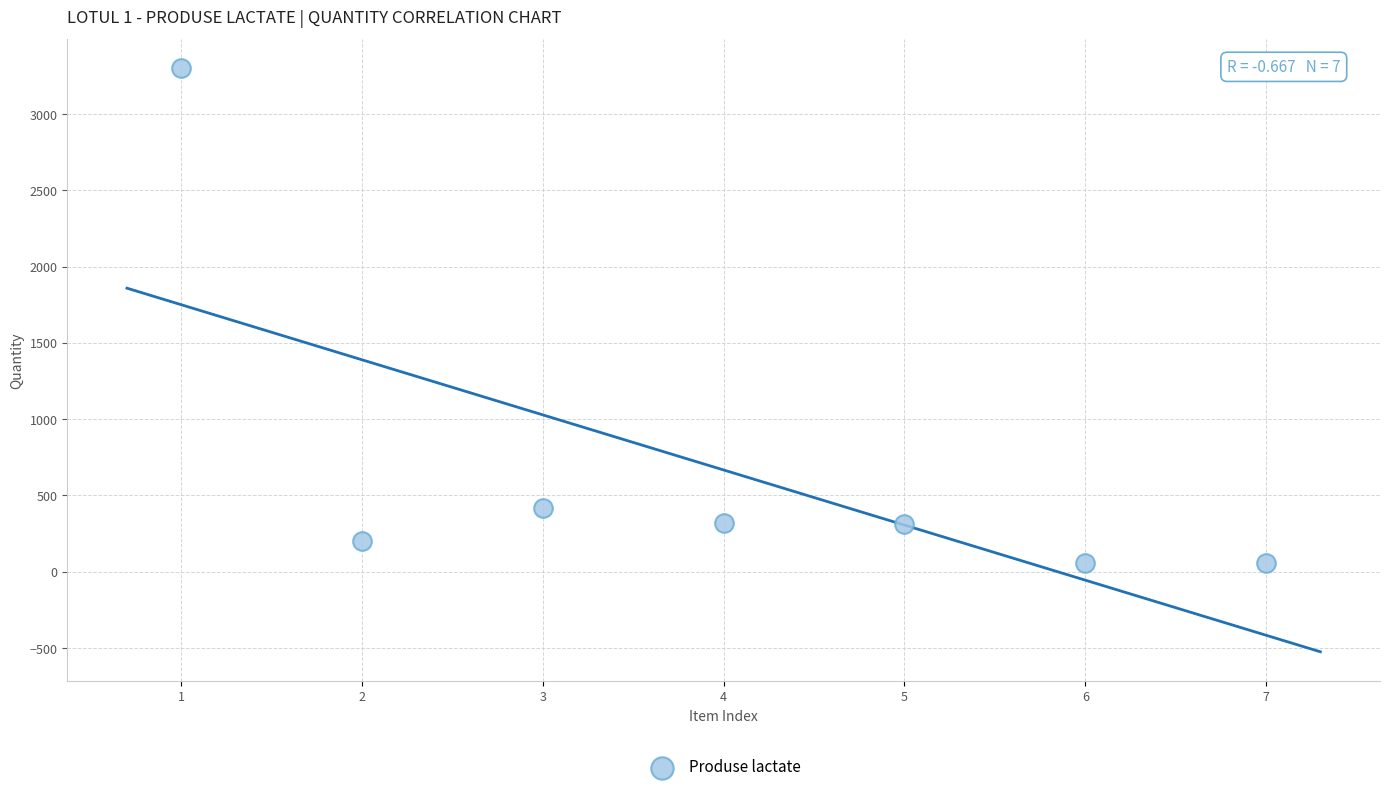

What Y value in the scatter plot is closest to 1680?

420